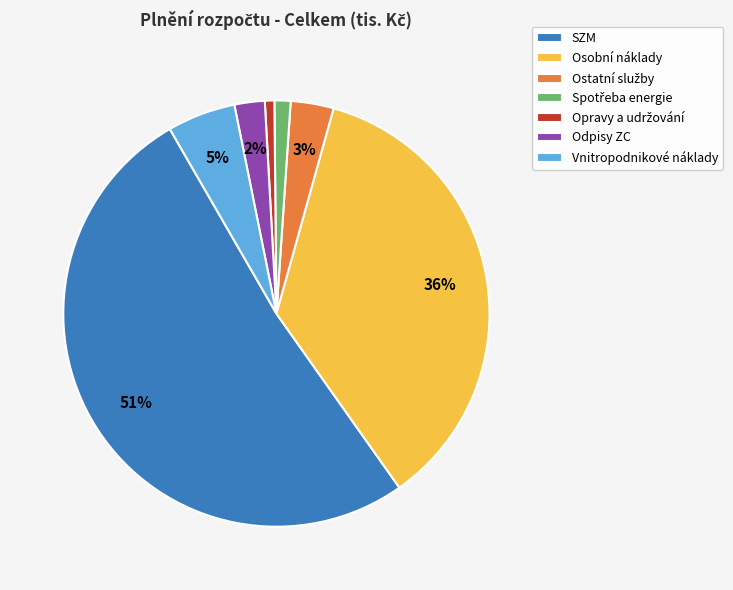

To the nearest percent, what portion does Osobní náklady represent?

36%